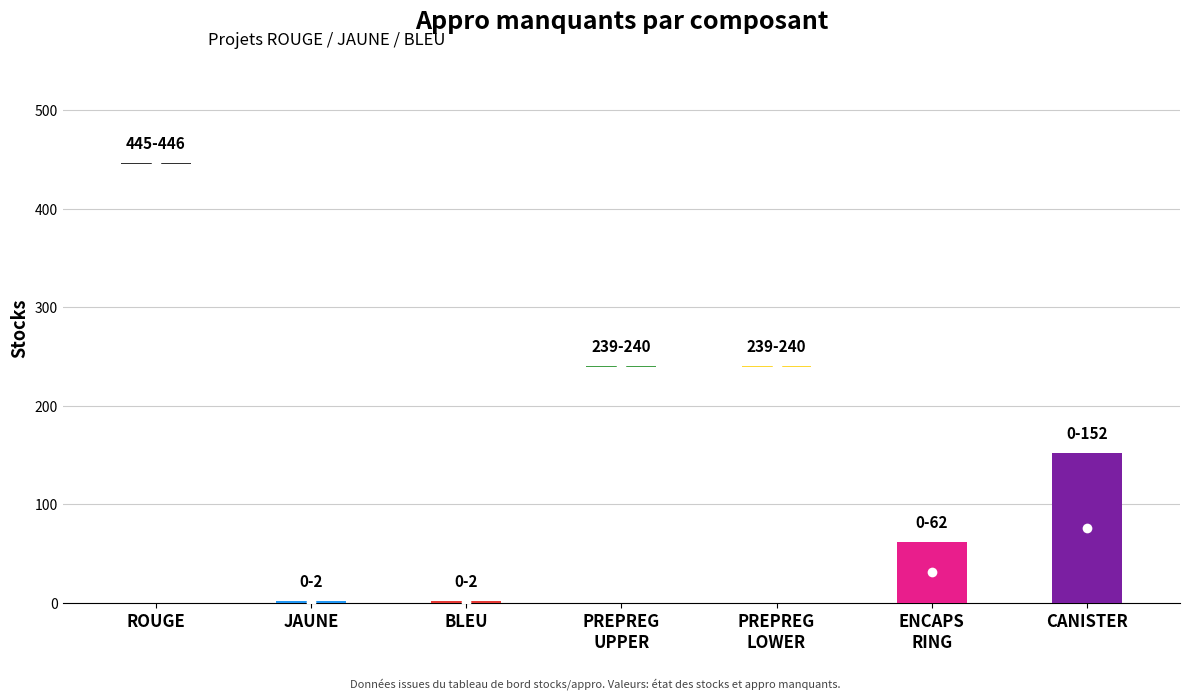

What is the maximum value for Appro manquants?

445